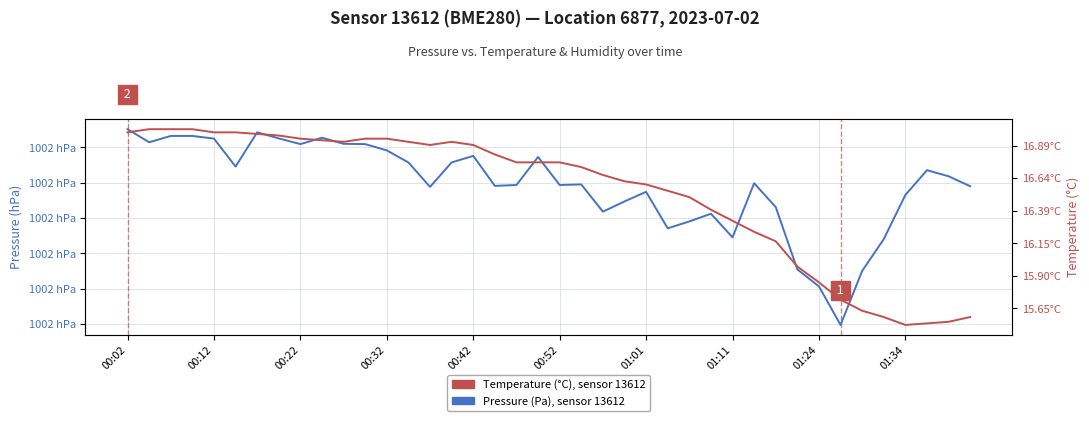

What is the spread (max minus min) of values at 01:34?

0.7